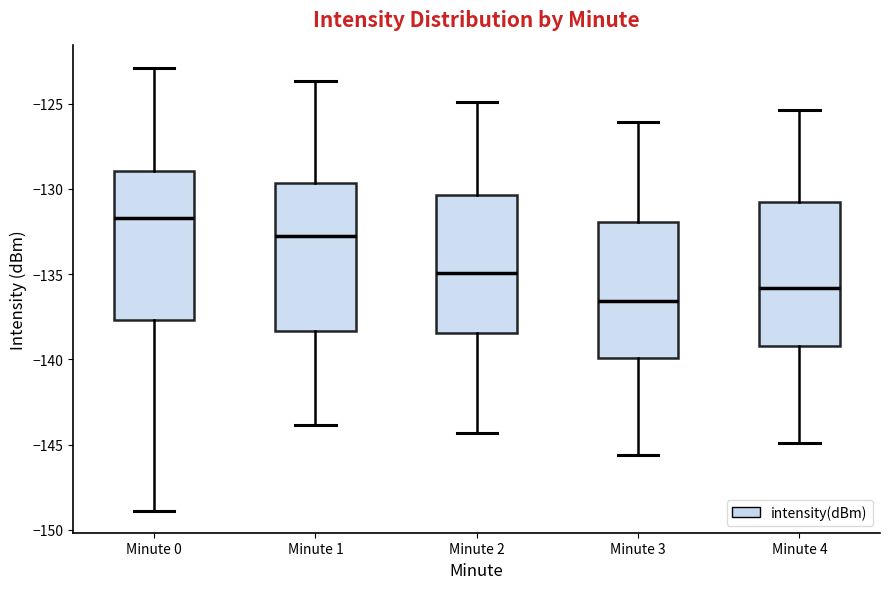

Reading left to right, transcribe this box plot: for each box, give where its median line is, the range the box spans, and where its two whiskers end, as read against the y-axis. The values are not printed on the chart, so give them approximately, as read against the axis.

Minute 0: median -131.5, box -137.5 to -129.0, whiskers -149.0 to -123.0
Minute 1: median -132.5, box -138.5 to -129.5, whiskers -144.0 to -123.5
Minute 2: median -135.0, box -138.5 to -130.5, whiskers -144.5 to -125.0
Minute 3: median -136.5, box -140.0 to -132.0, whiskers -145.5 to -126.0
Minute 4: median -136.0, box -139.0 to -131.0, whiskers -145.0 to -125.5